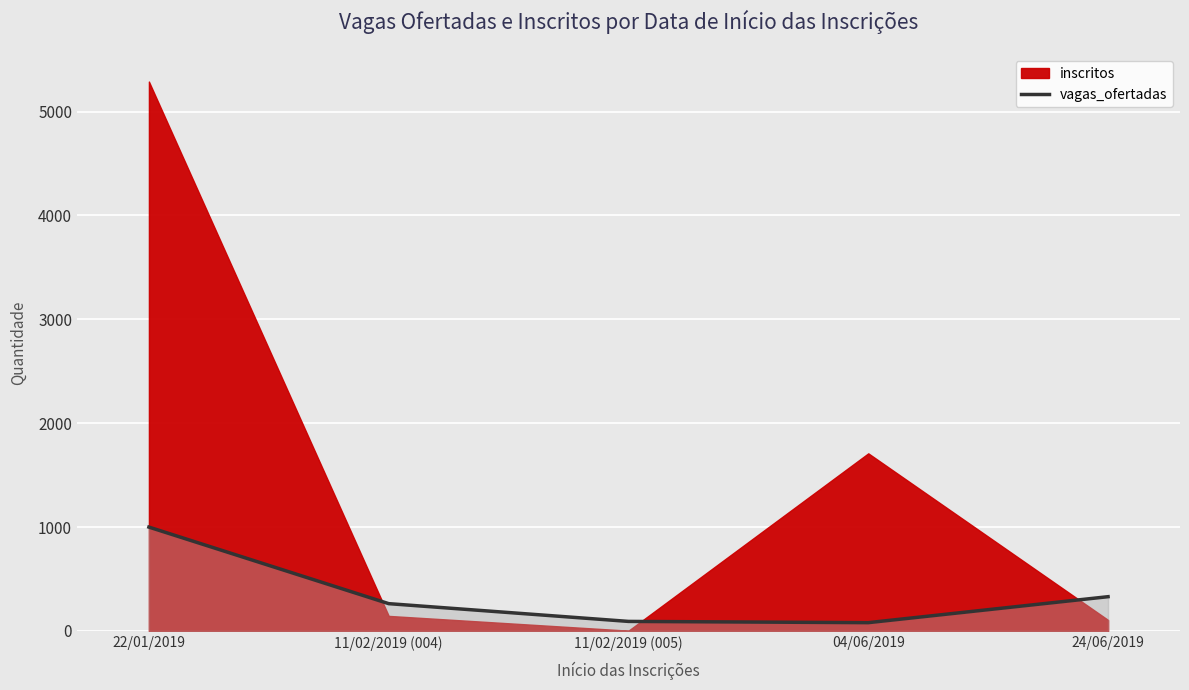

The value at 04/06/2019 is 116. True or false?

False